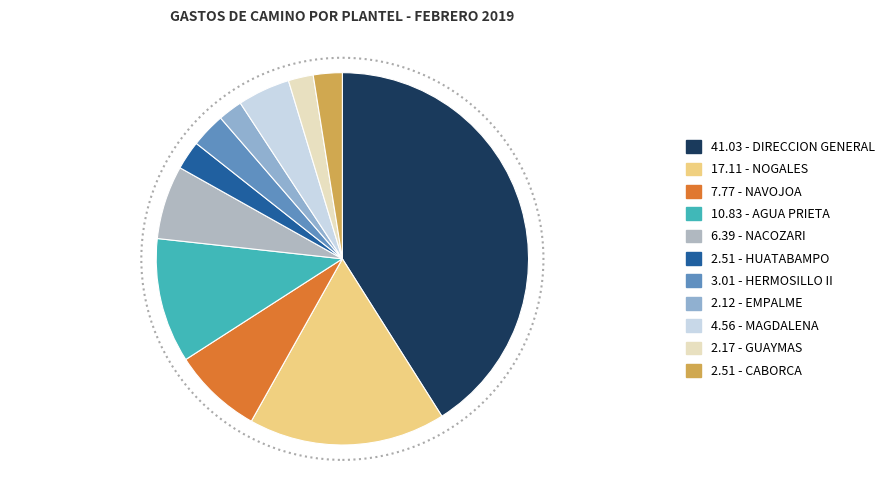

How many slices are in this pie chart?

11